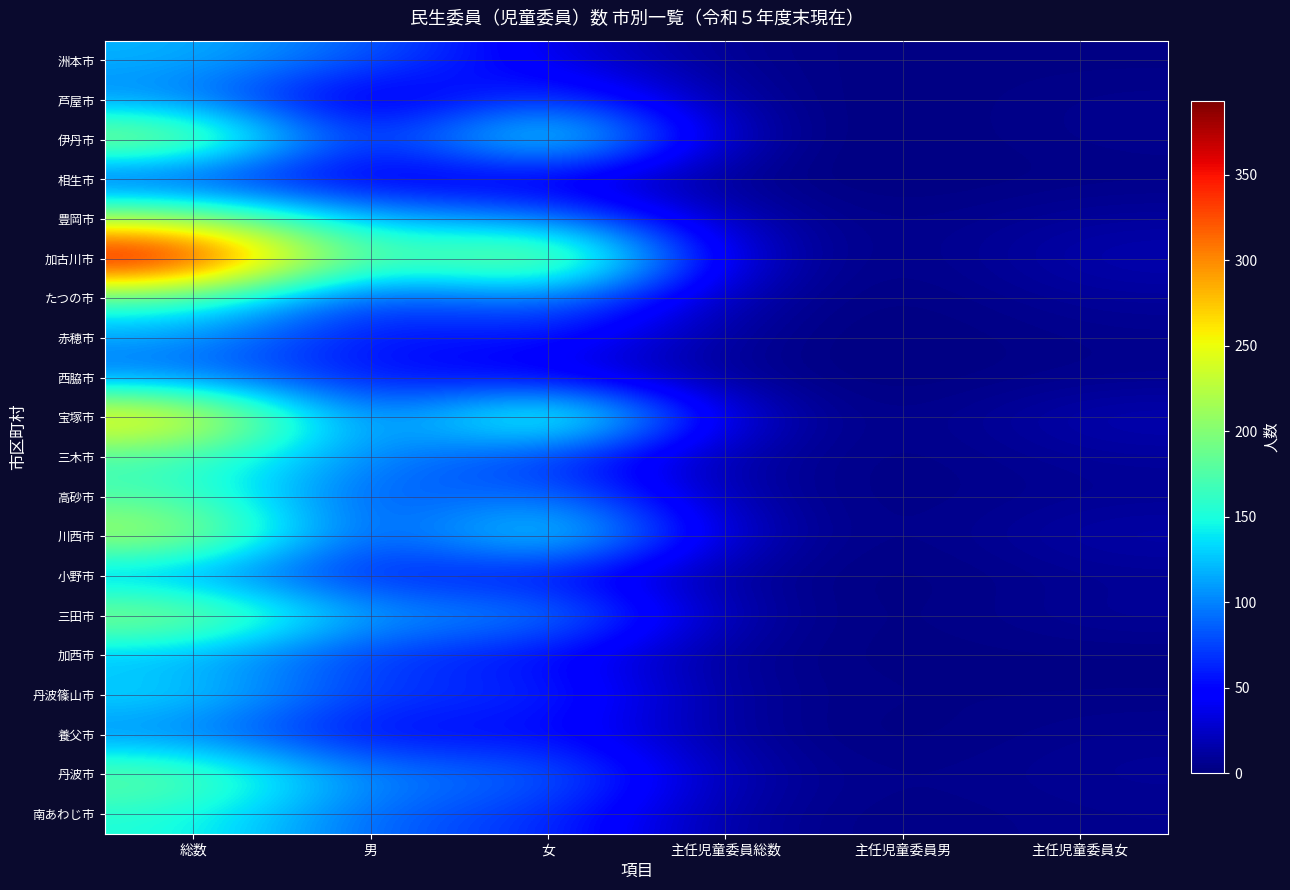

Reading left to right, what are all the values shown in this chart?

洲本市: 総数=120	男=85	女=35	主任児童委員総数=4	主任児童委員男=2	主任児童委員女=2
芦屋市: 総数=100	男=15	女=85	主任児童委員総数=6	主任児童委員男=0	主任児童委員女=6
伊丹市: 総数=227	男=35	女=192	主任児童委員総数=6	主任児童委員男=0	主任児童委員女=6
相生市: 総数=64	男=31	女=33	主任児童委員総数=3	主任児童委員男=0	主任児童委員女=3
豊岡市: 総数=217	男=111	女=106	主任児童委員総数=13	主任児童委員男=2	主任児童委員女=11
加古川市: 総数=393	男=149	女=244	主任児童委員総数=18	主任児童委員男=0	主任児童委員女=18
たつの市: 総数=170	男=60	女=110	主任児童委員総数=10	主任児童委員男=0	主任児童委員女=10
赤穂市: 総数=111	男=48	女=63	主任児童委員総数=5	主任児童委員男=0	主任児童委員女=5
西脇市: 総数=93	男=52	女=41	主任児童委員総数=5	主任児童委員男=0	主任児童委員女=5
宝塚市: 総数=283	男=63	女=220	主任児童委員総数=19	主任児童委員男=0	主任児童委員女=19
三木市: 総数=167	男=98	女=69	主任児童委員総数=11	主任児童委員男=1	主任児童委員女=10
高砂市: 総数=175	男=69	女=106	主任児童委員総数=9	主任児童委員男=2	主任児童委員女=7
川西市: 総数=229	男=56	女=173	主任児童委員総数=16	主任児童委員男=0	主任児童委員女=16
小野市: 総数=109	男=56	女=53	主任児童委員総数=7	主任児童委員男=0	主任児童委員女=7
三田市: 総数=217	男=101	女=116	主任児童委員総数=10	主任児童委員男=0	主任児童委員女=10
加西市: 総数=119	男=66	女=53	主任児童委員総数=4	主任児童委員男=2	主任児童委員女=2
丹波篠山市: 総数=139	男=67	女=72	主任児童委員総数=6	主任児童委員男=3	主任児童委員女=3
養父市: 総数=98	男=42	女=56	主任児童委員総数=7	主任児童委員男=0	主任児童委員女=7
丹波市: 総数=192	男=94	女=98	主任児童委員総数=12	主任児童委員男=3	主任児童委員女=9
南あわじ市: 総数=154	男=83	女=71	主任児童委員総数=8	主任児童委員男=2	主任児童委員女=6